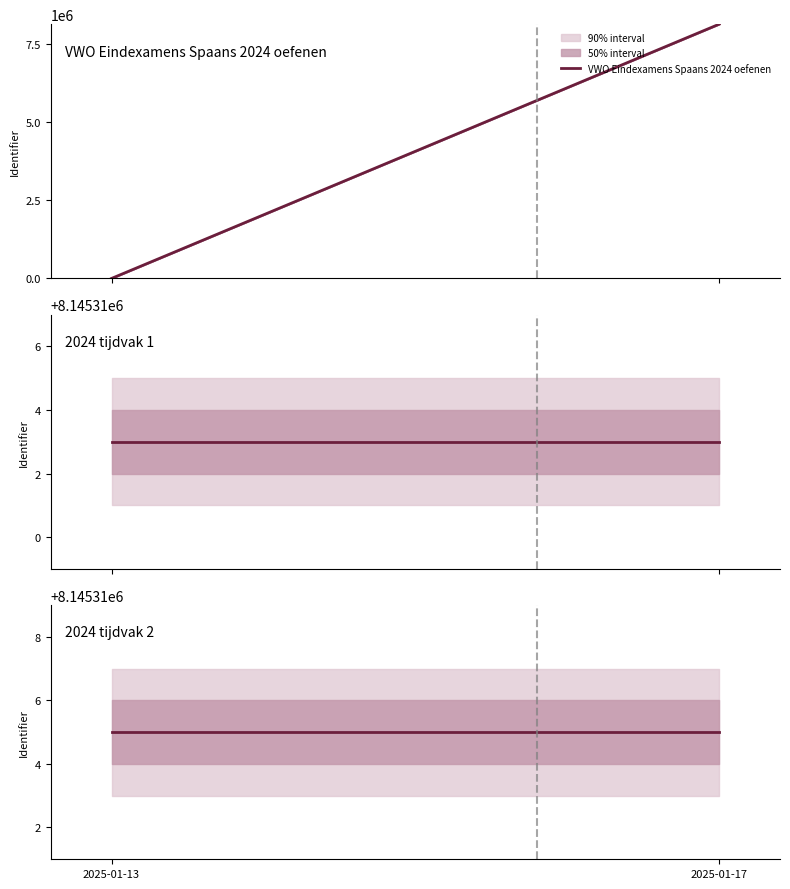

At which label is 2024 tijdvak 2 closest to 8145315?

2025-01-13